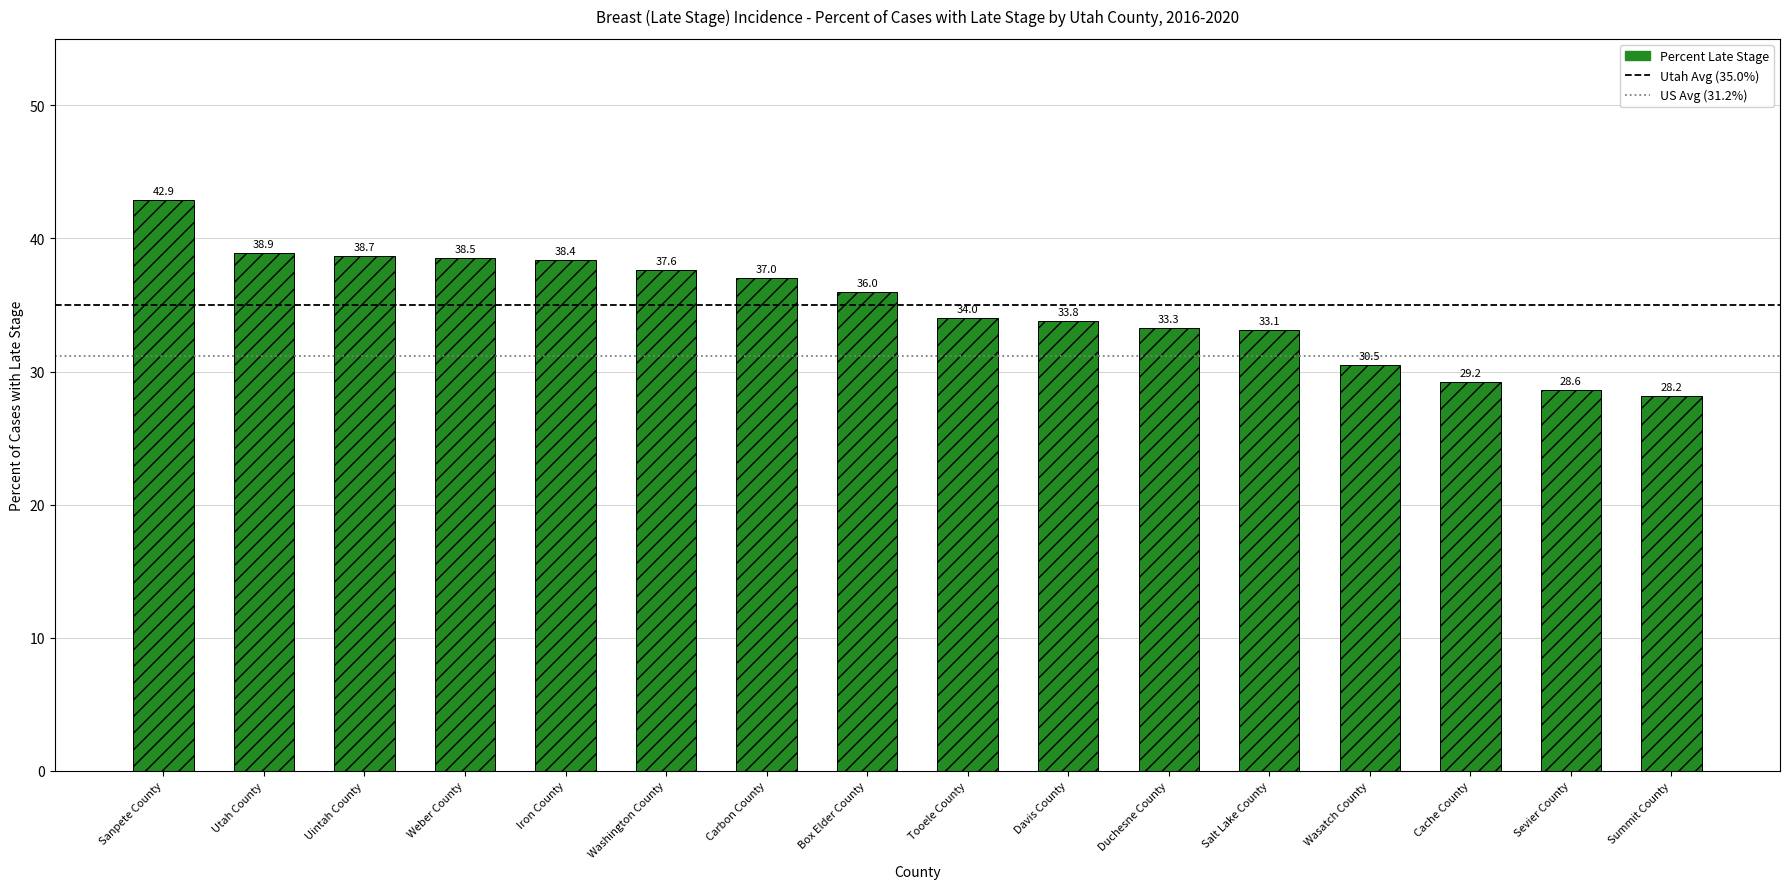

Reading left to right, what are all the values shown in this chart?

42.9	38.9	38.7	38.5	38.4	37.6	37.0	36.0	34.0	33.8	33.3	33.1	30.5	29.2	28.6	28.2